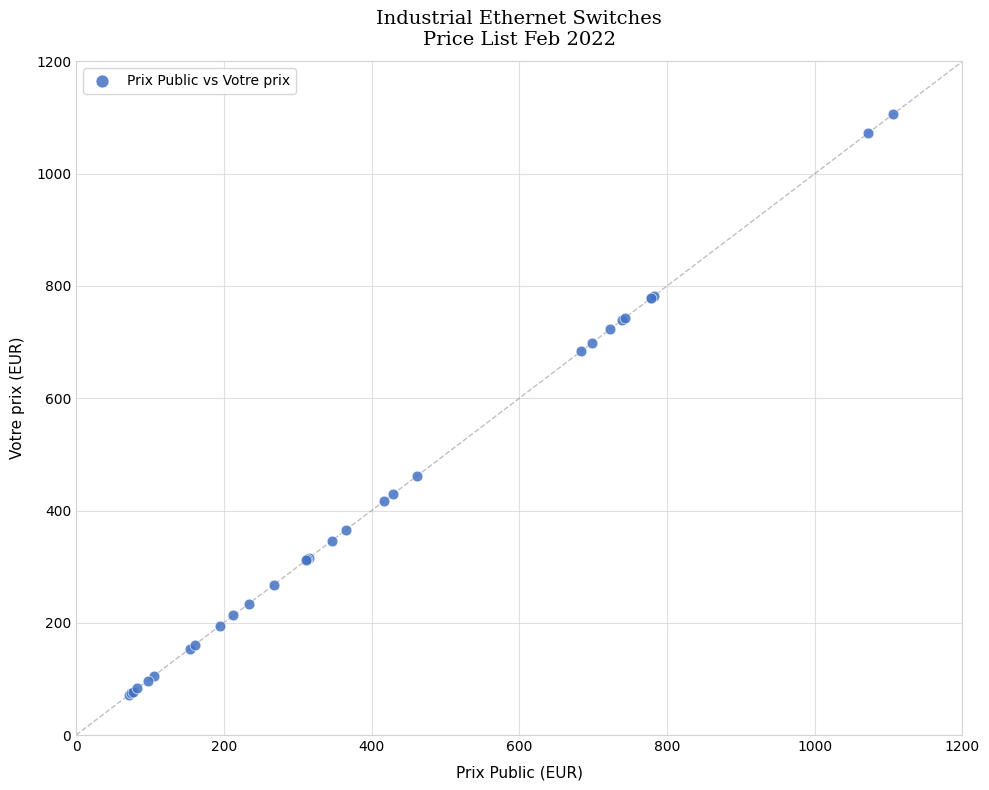

What Y value in the scatter plot is closest to 588?

684